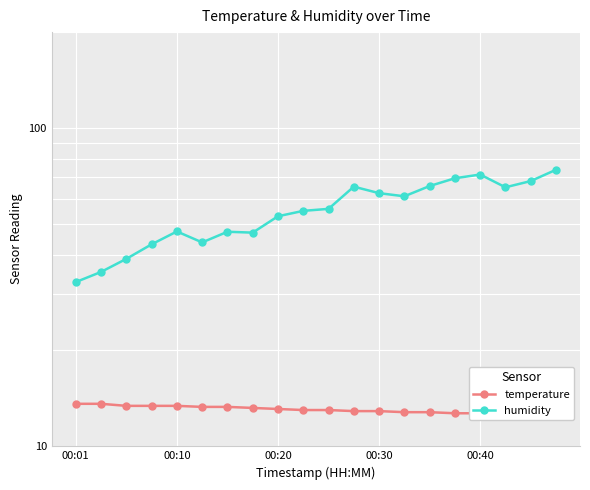

What is the difference between the second highest and second lowest values in the temperature series?

1.0